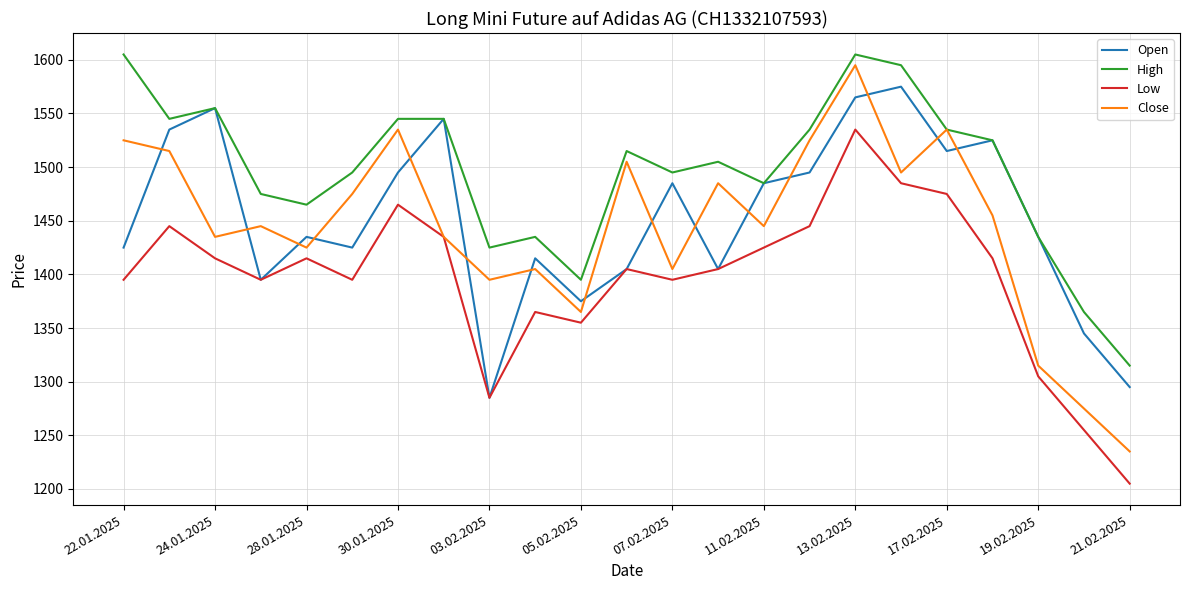

How many lines are shown in the chart?

4